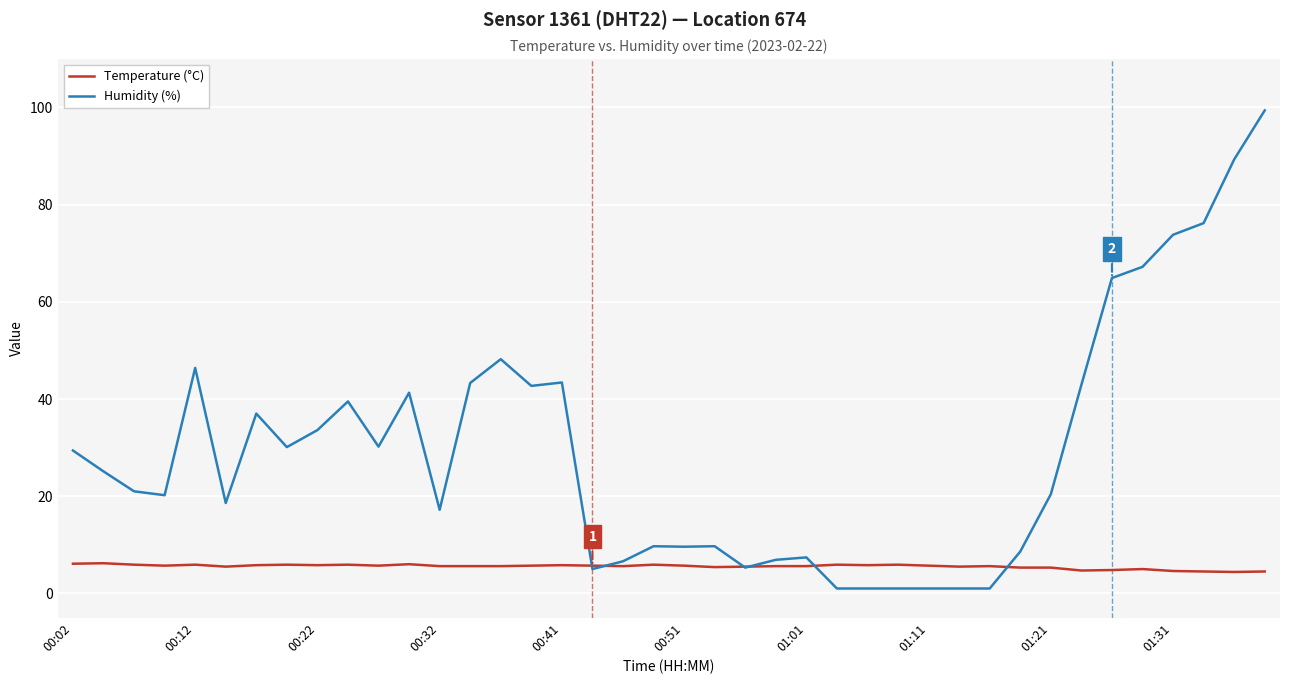

Rank the series by their average value, from highest to lowest.

Humidity (%), Temperature (°C)